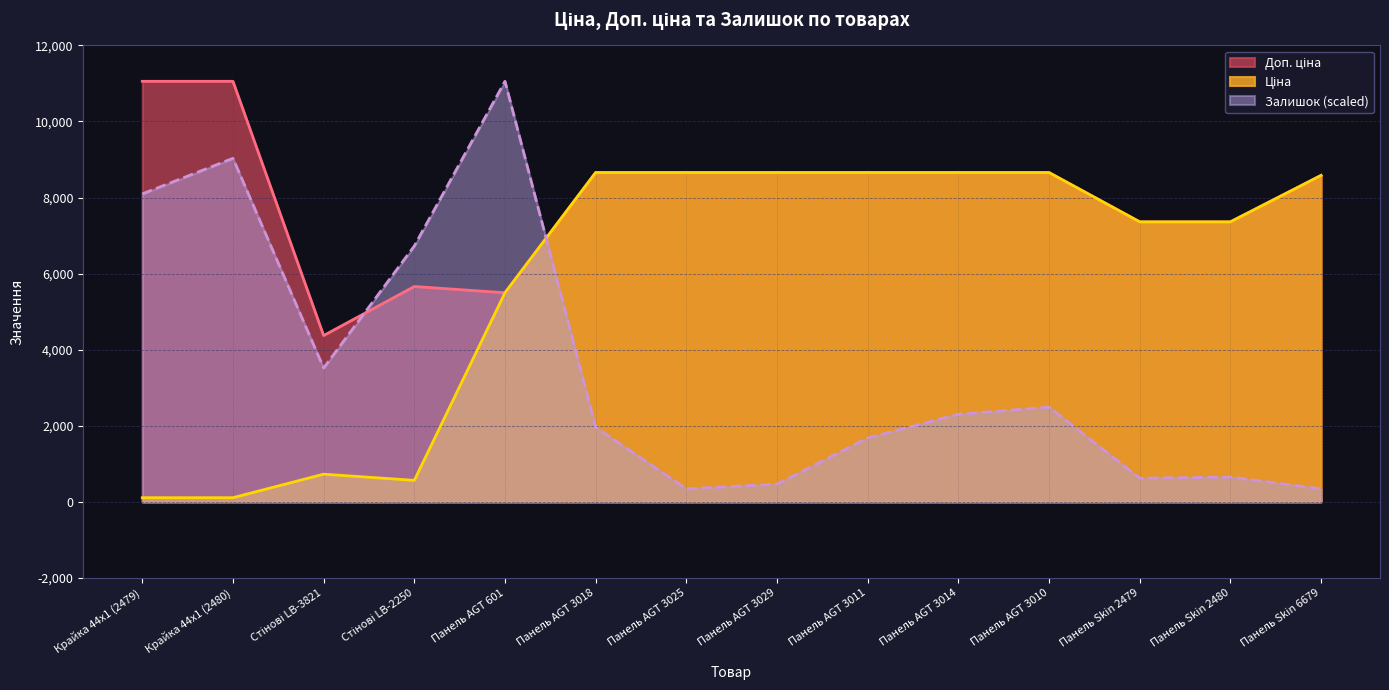

True or false: Доп. ціна and Ціна cross at least once.

False